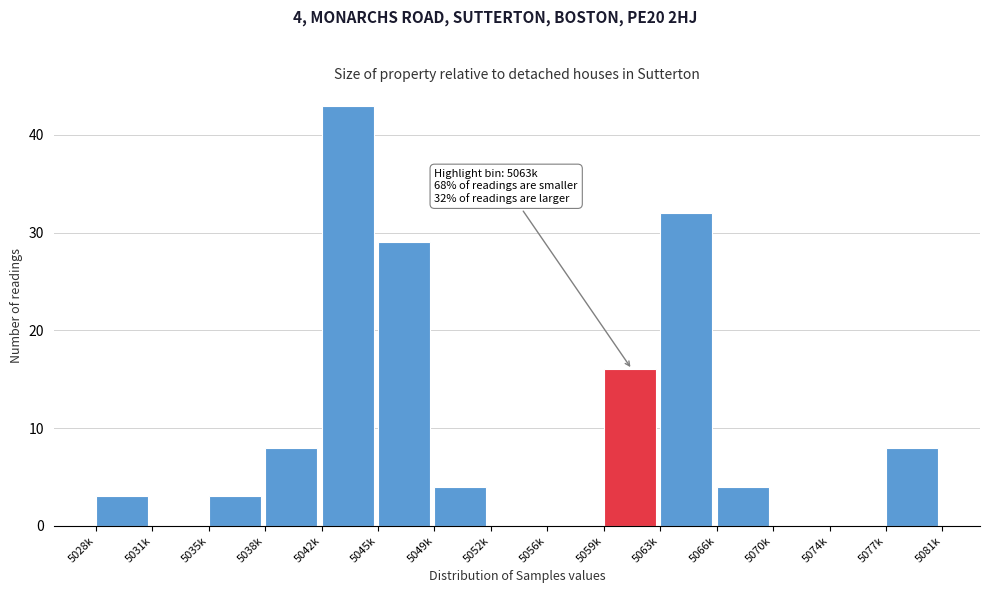

Reading right to left, extract all data points from this chart.

5077k=8	5074k=0	5070k=0	5066k=4	5063k=32	5059k=16	5056k=0	5052k=0	5049k=4	5045k=29	5042k=43	5038k=8	5035k=3	5031k=0	5028k=3